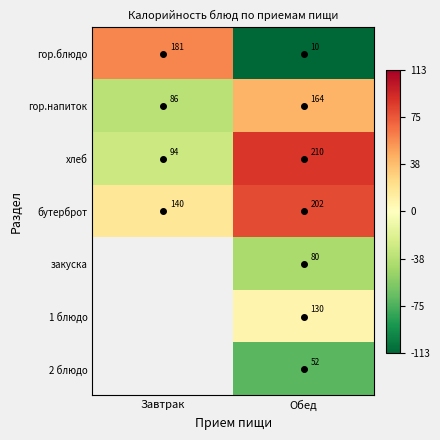

Where is бутерброт nearest to the value 171?

Завтрак